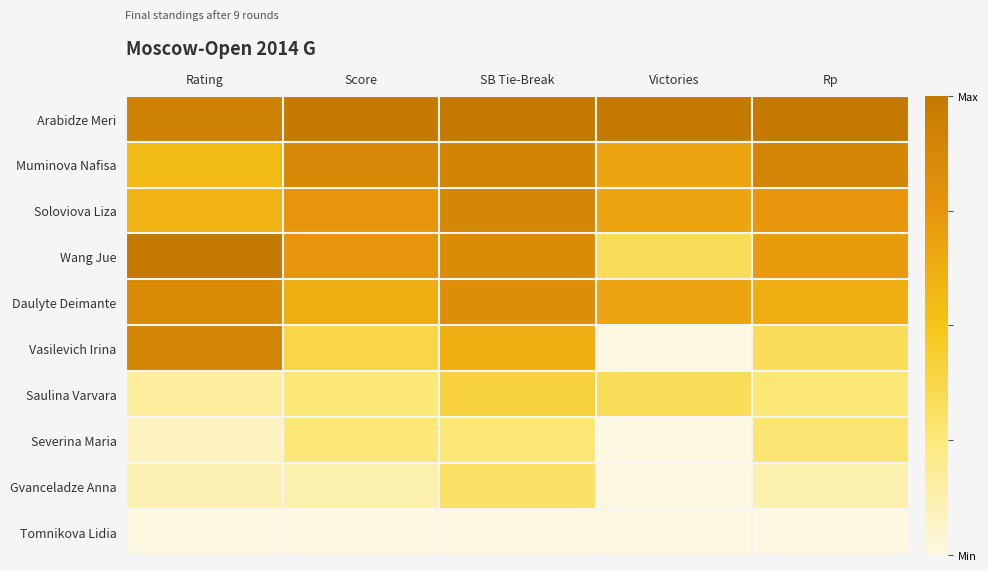

Which series changed the most between Score and SB Tie-Break?

Vasilevich Irina